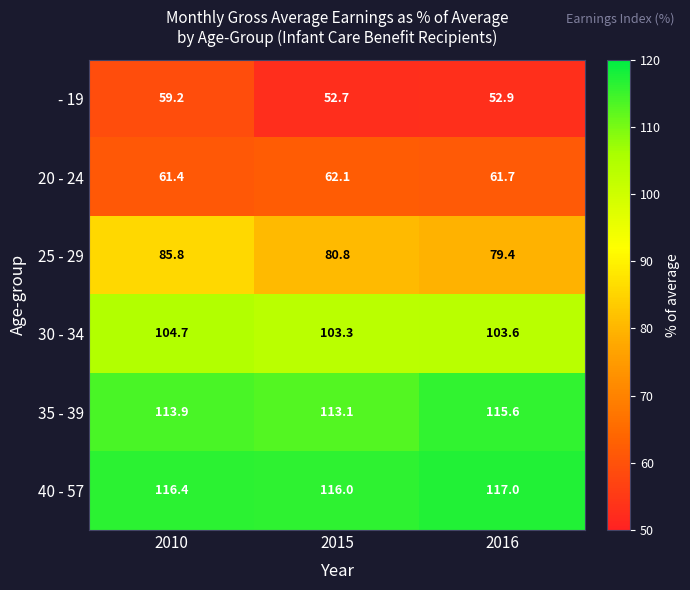

What is the smallest value displayed?

52.7